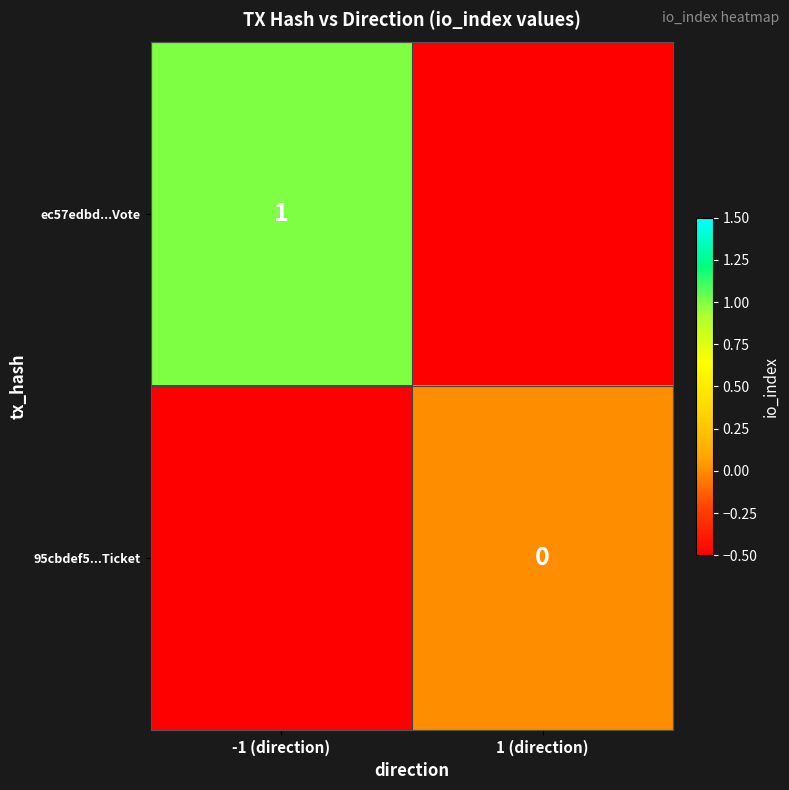

Is the value of 95cbdef5...Ticket at 1 (direction) greater than the value of ec57edbd...Vote at -1 (direction)?

No